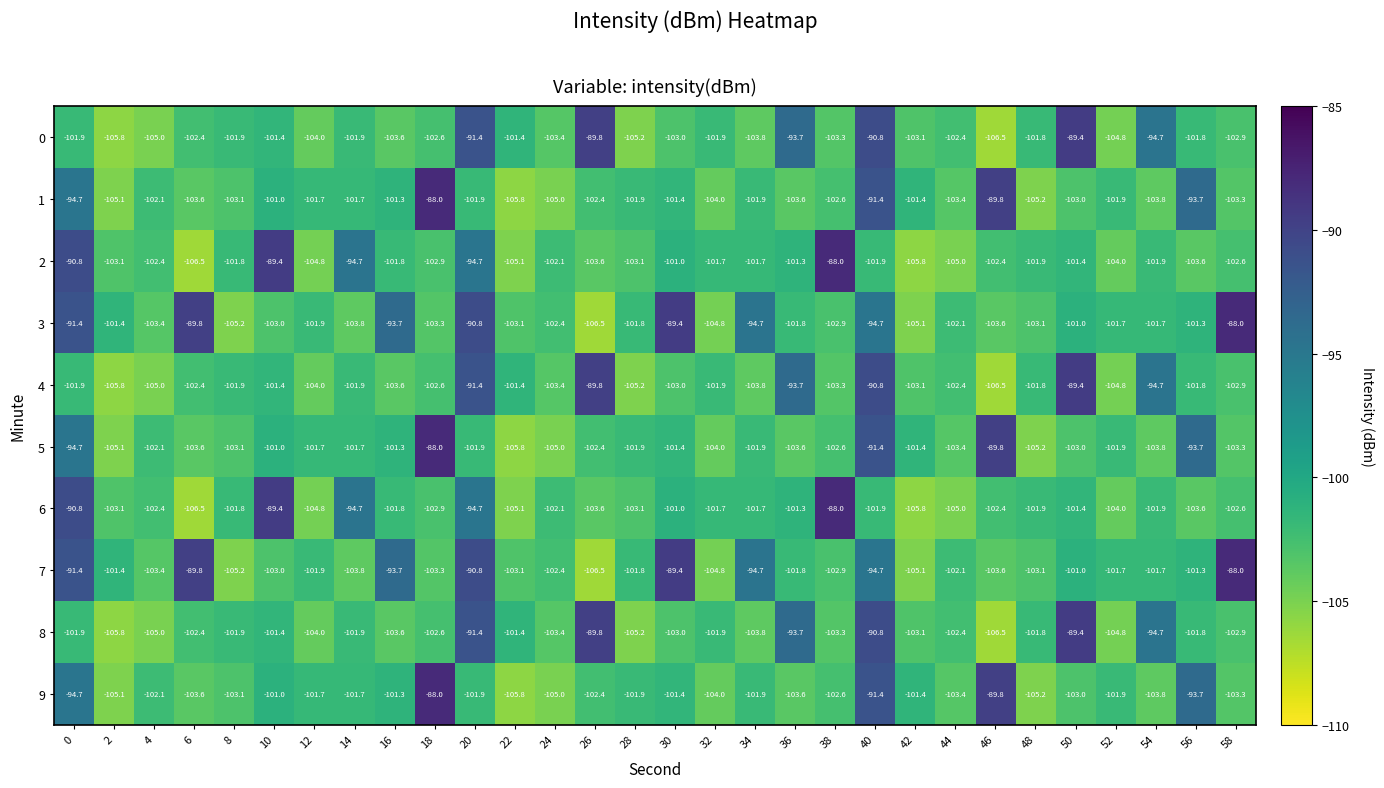

How many categories are shown in the chart?

30